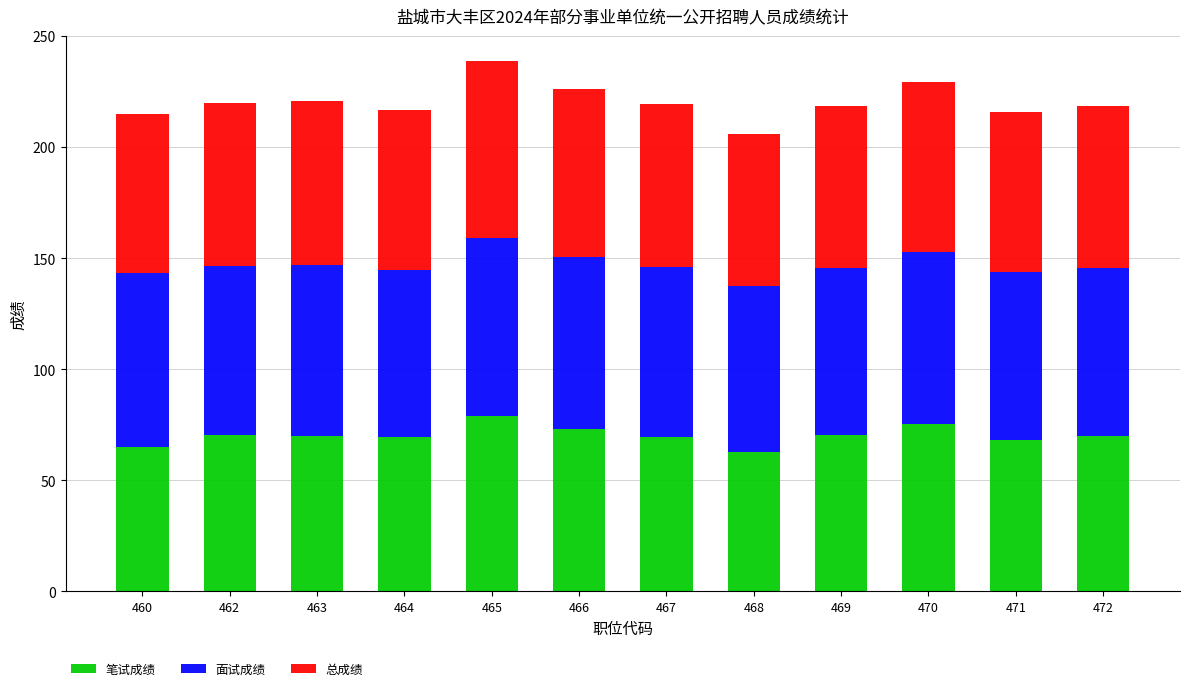

What is the total value across all series at 465?

238.5